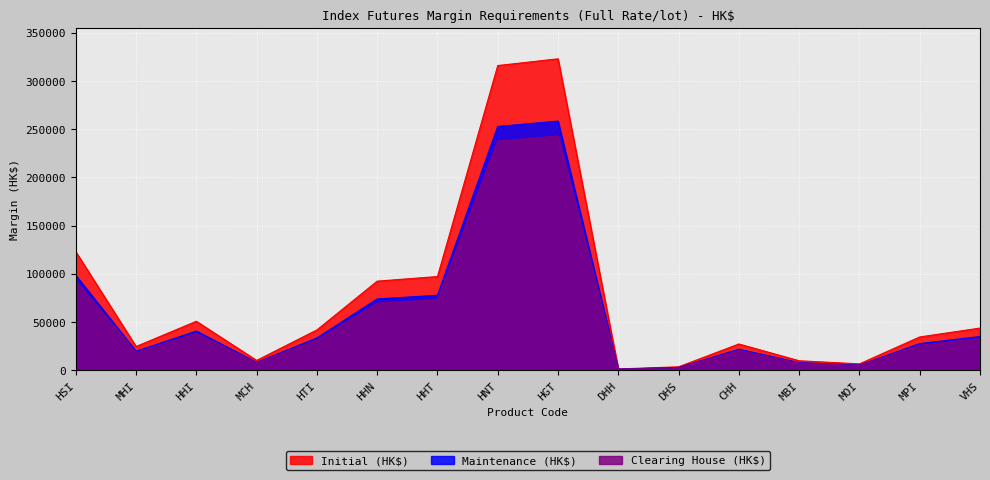

At which label does Clearing House (HK$) first exceed 31410?

HSI